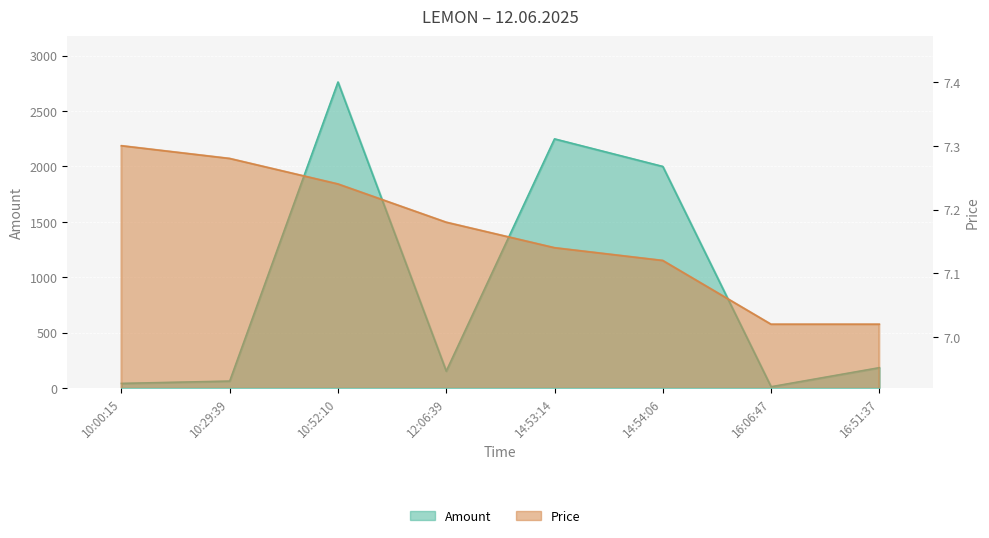

Read the Price value at 10:00:15.

7.3